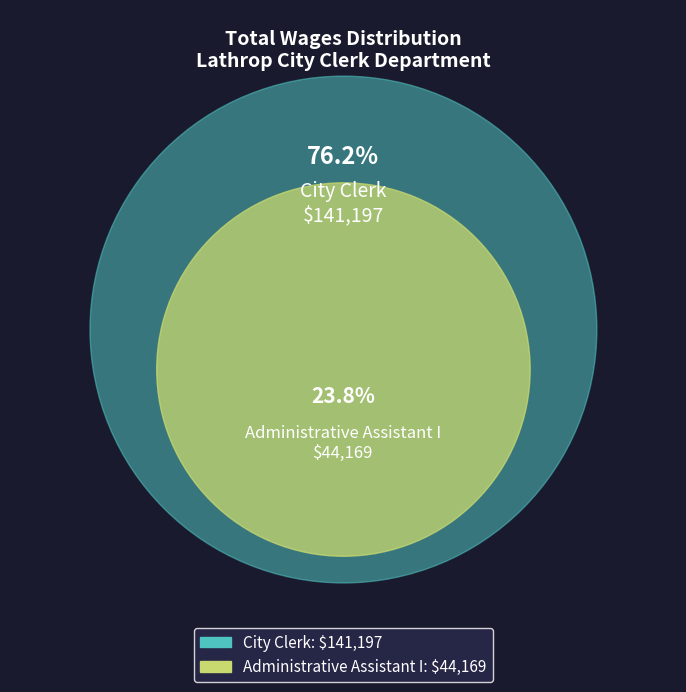

What is the majority slice?

City Clerk